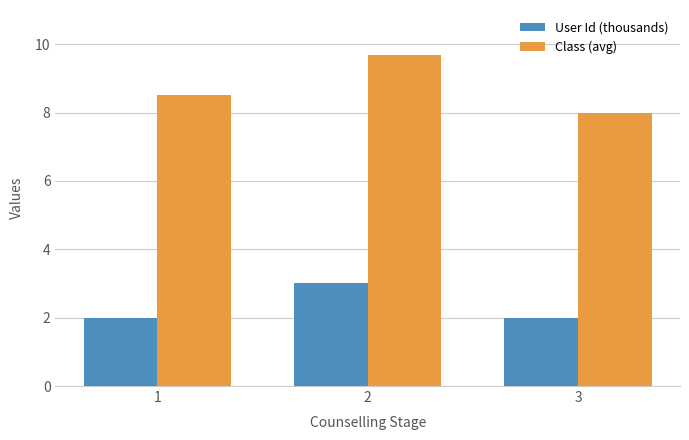

The value of Class (avg) at 3 is 8.0. True or false?

True